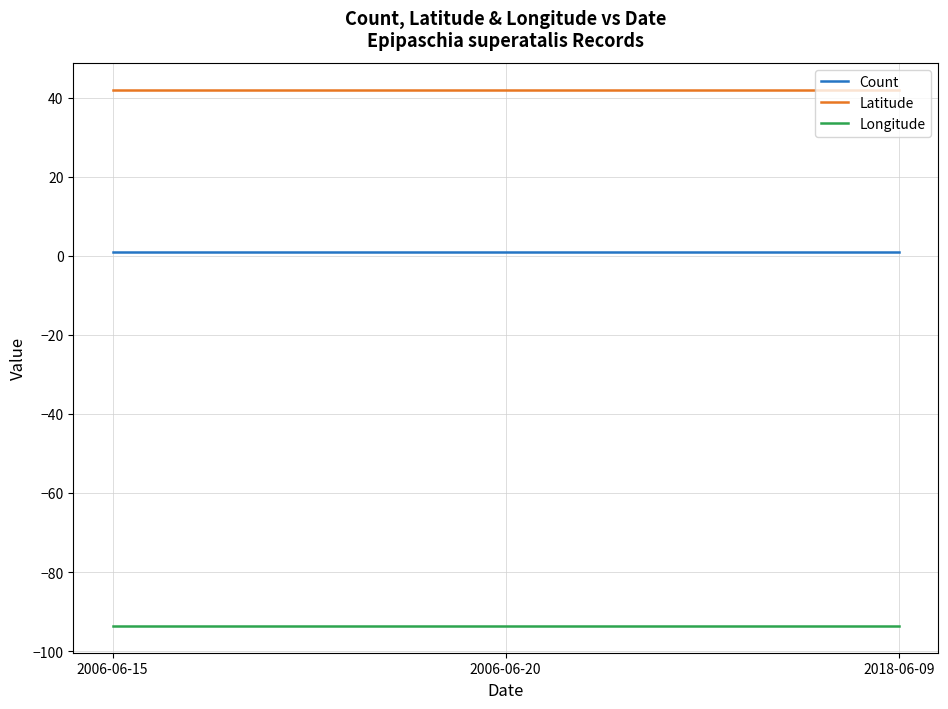

Which series has the largest total across all categories?

Latitude